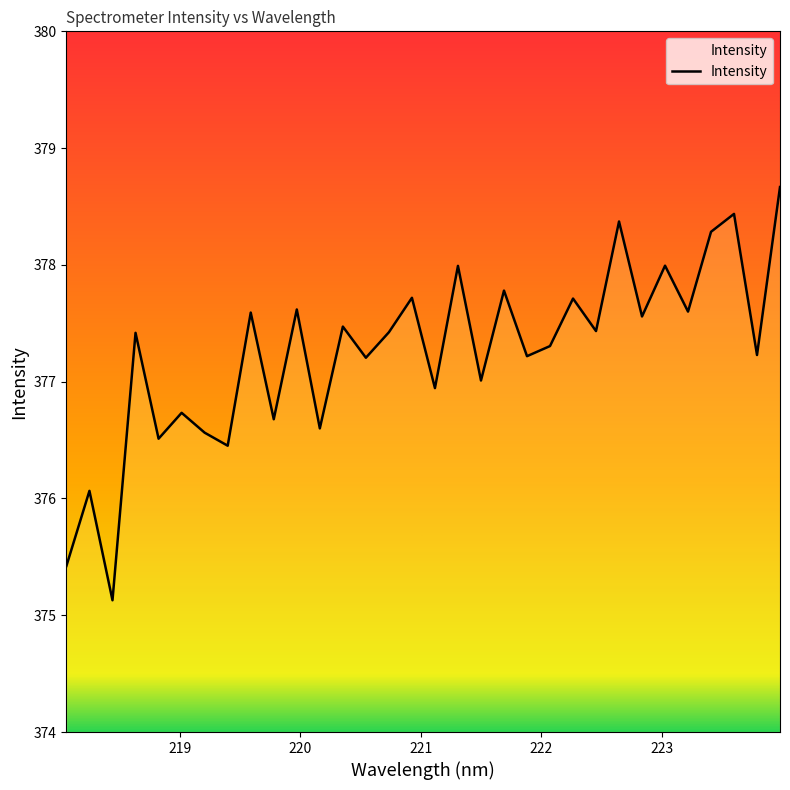

What is the minimum value shown in the chart?

375.1